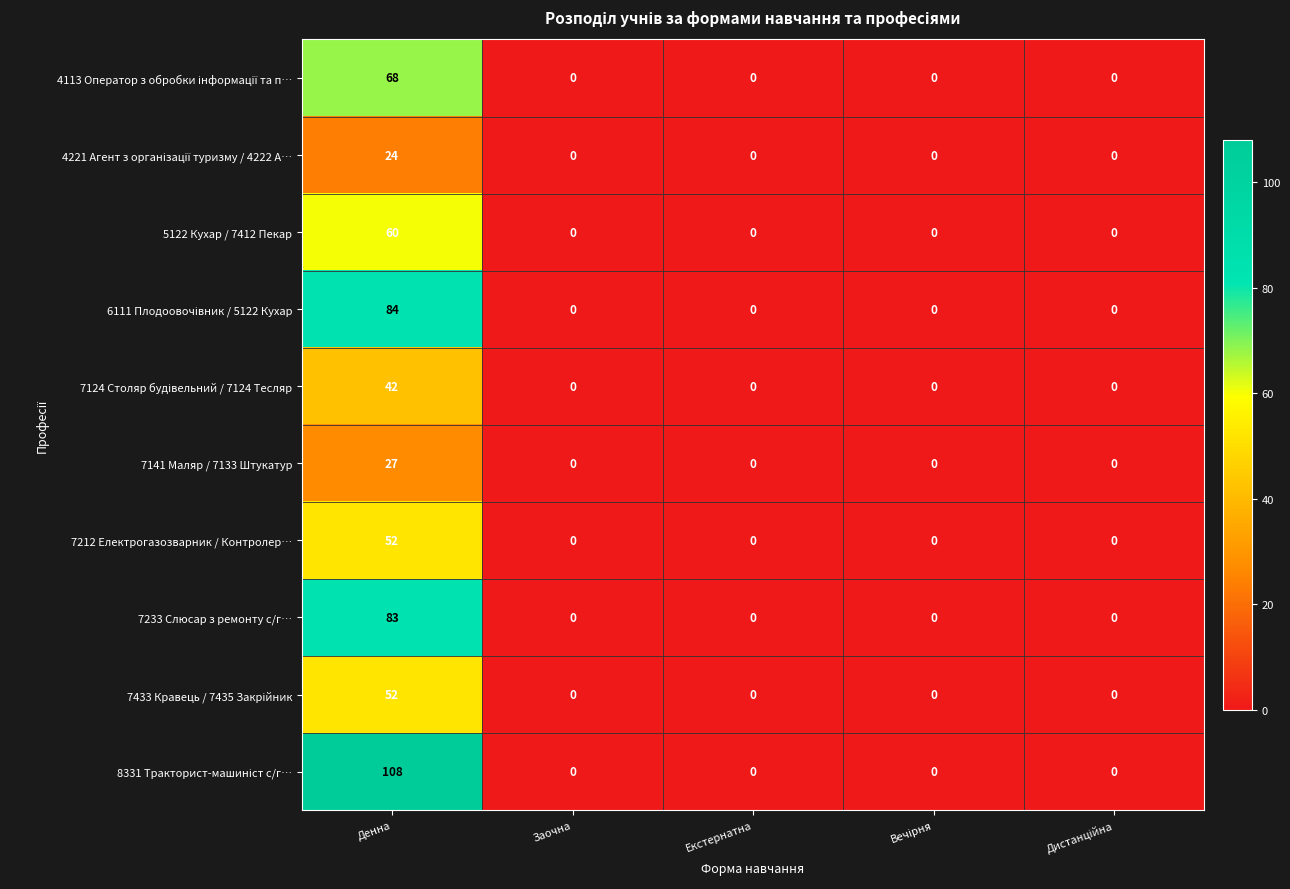

What is the greatest value displayed?

108